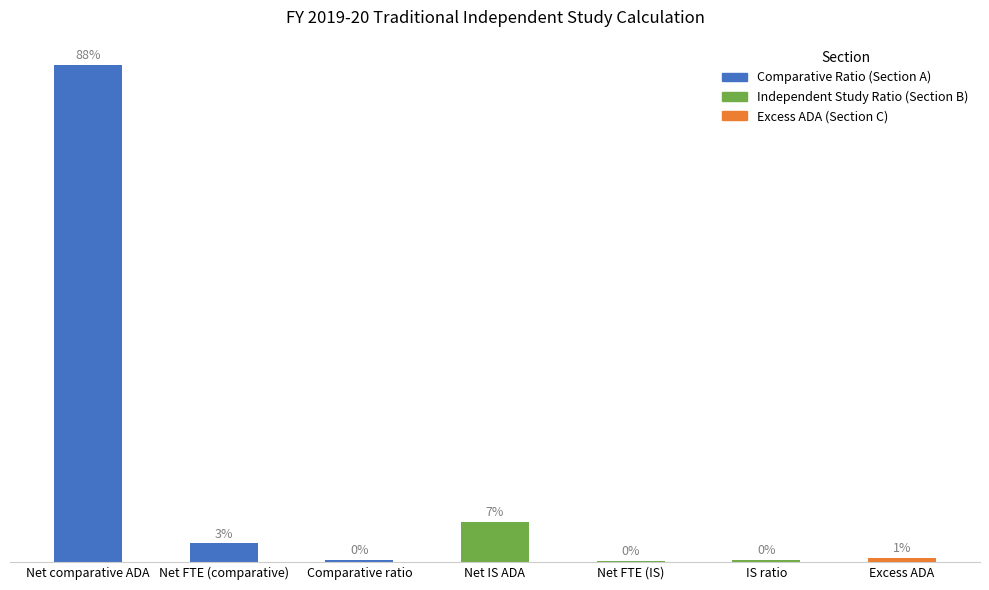

The value at Net comparative ADA is 10647.0. True or false?

False